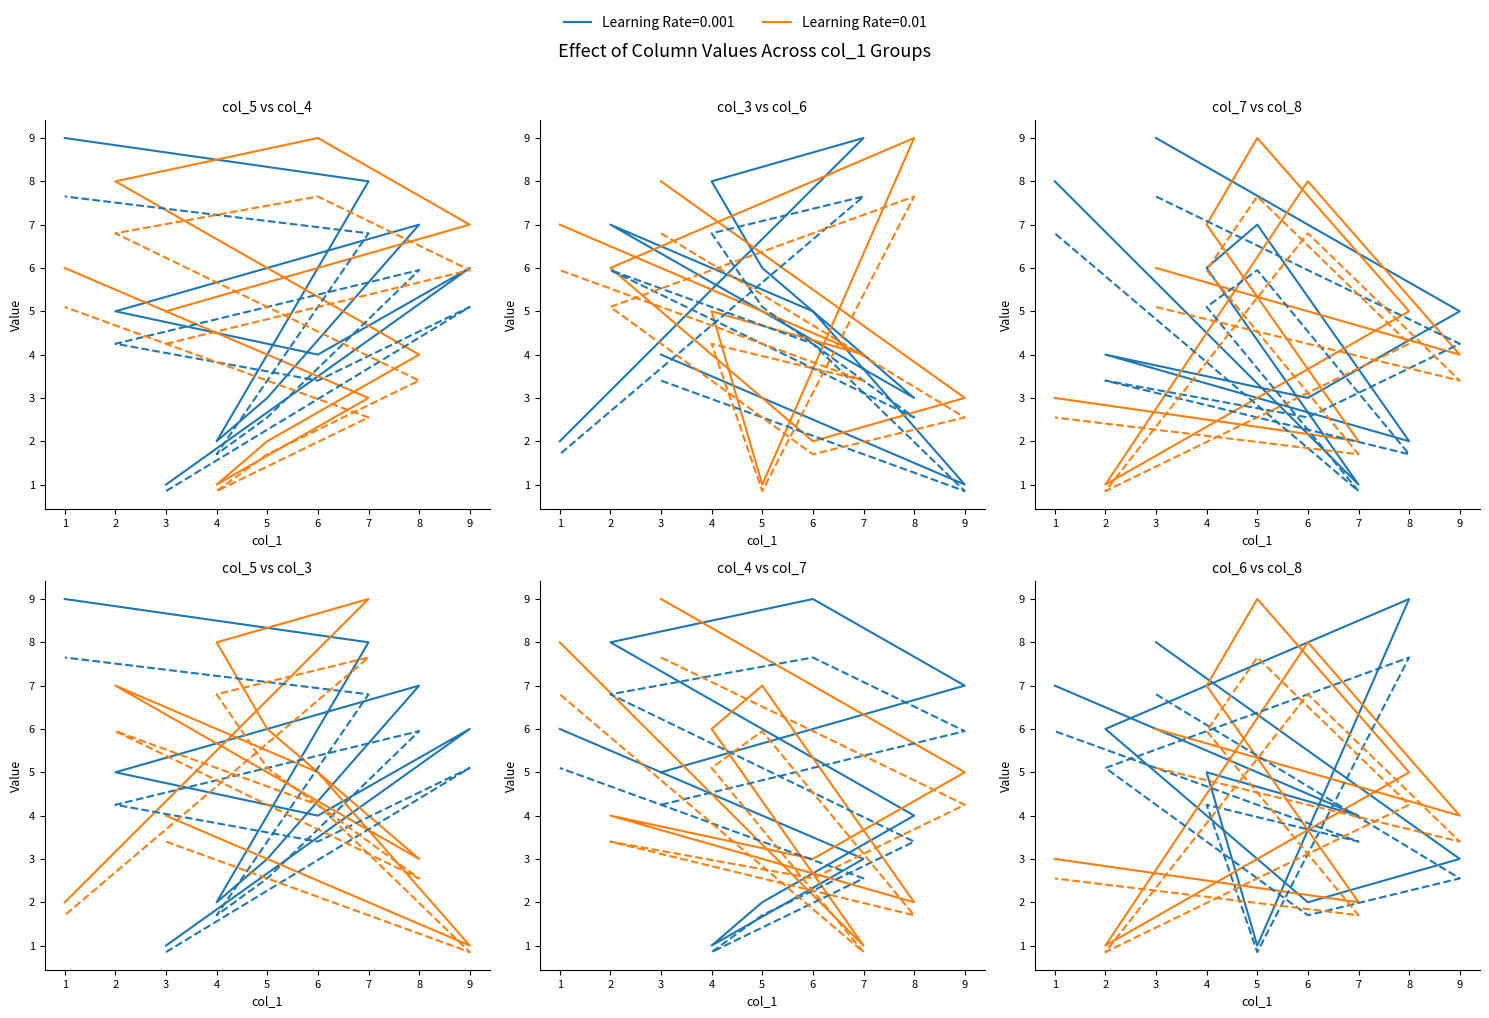

Reading left to right, list all the values displayed in this chart.

col_5: 0.8	5.1	3.4	4.2	6.0	2.5	1.7	6.8	7.6
col_4: 4.2	6.0	7.6	6.8	3.4	1.7	0.8	2.5	5.1
col_3: 3.4	0.8	4.2	6.0	2.5	5.1	6.8	7.6	1.7
col_6: 6.8	2.5	1.7	5.1	7.6	0.8	4.2	3.4	6.0
col_7: 7.6	4.2	2.5	3.4	1.7	6.0	5.1	0.8	6.8
col_8: 5.1	3.4	6.8	0.8	4.2	7.6	6.0	1.7	2.5